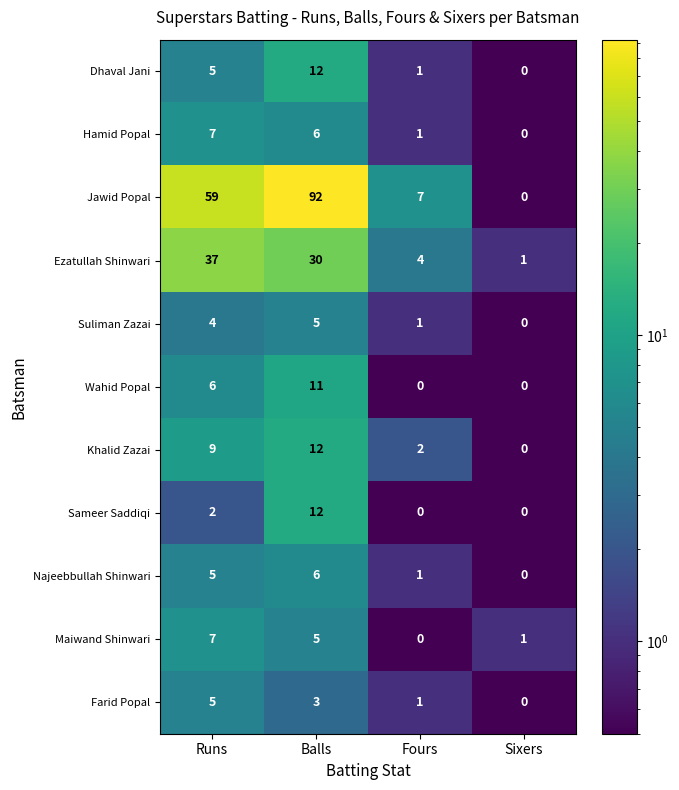

What is the sum of all Wahid Popal values?

17